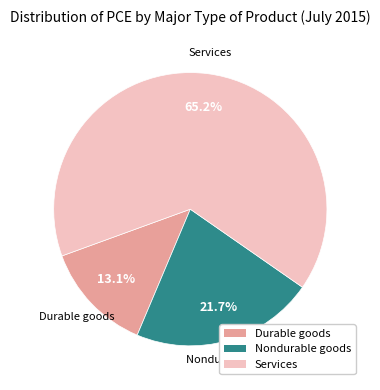

To the nearest percent, what percentage of the pie is Services?

65%